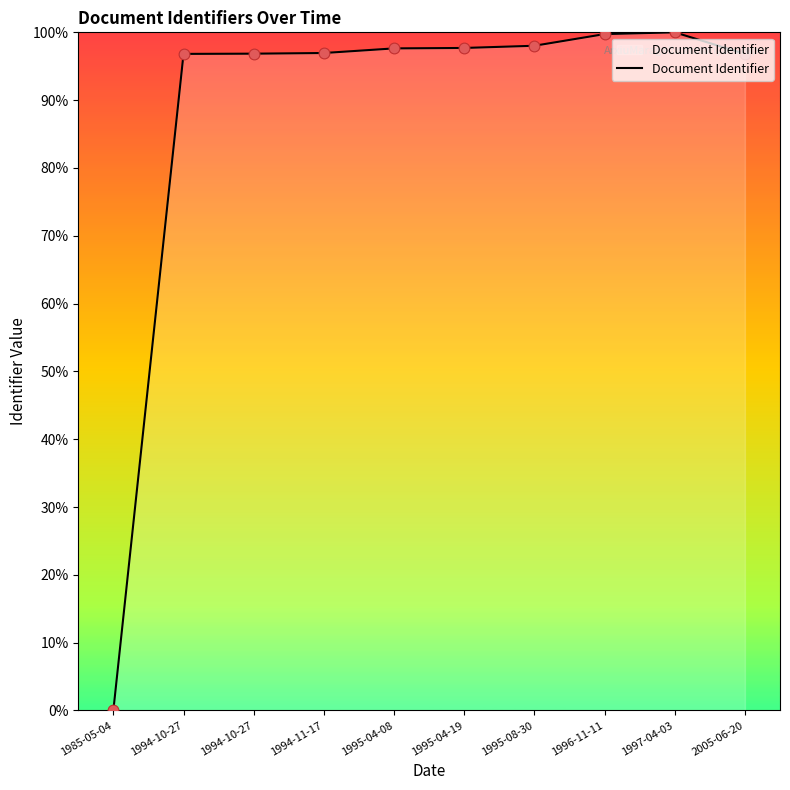

Between 1994-11-17 and 1997-04-03, which is larger?

1997-04-03